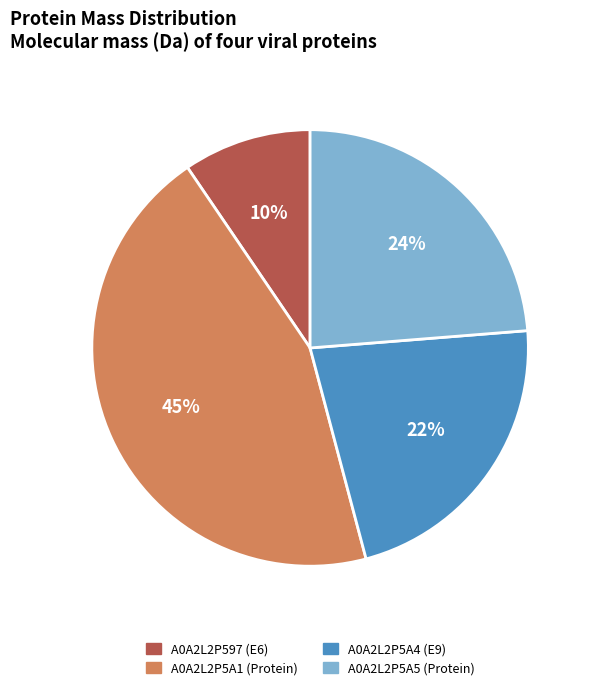

Count the number of slices in the pie.

4